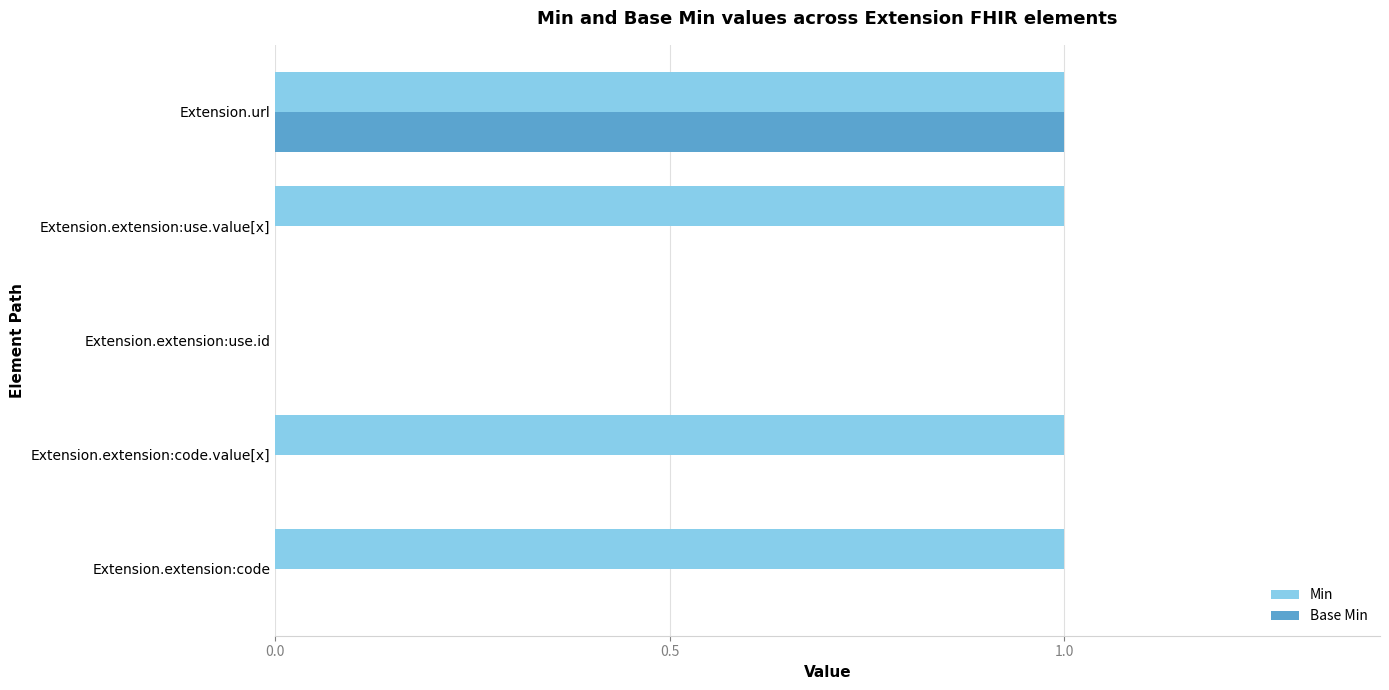

What is the highest value of the Base Min series?

1